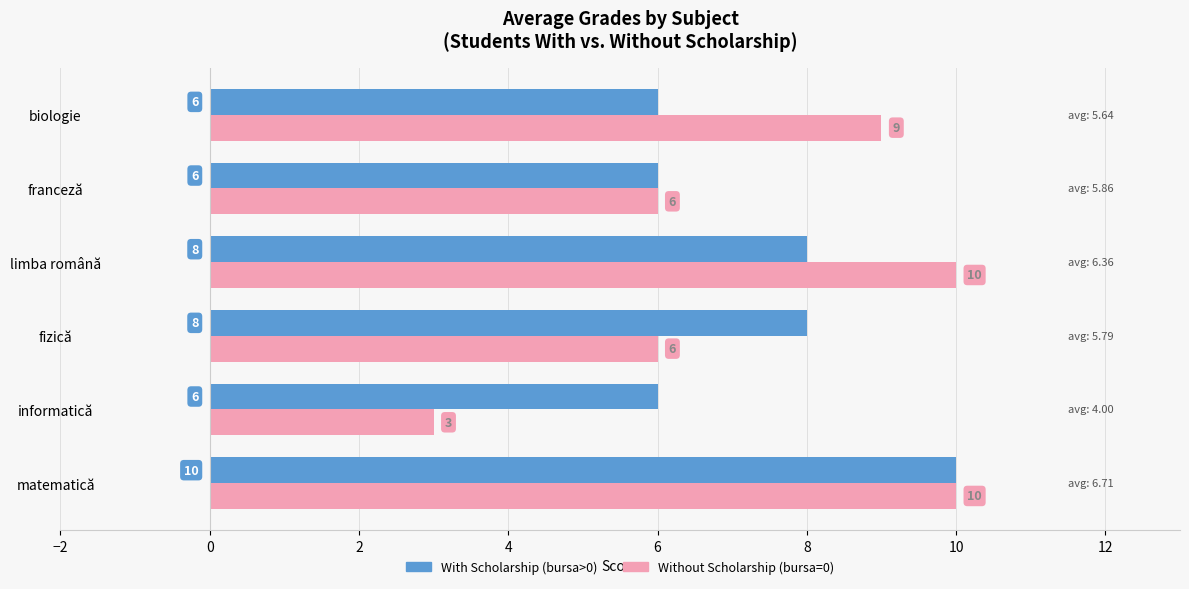

The value of Without Scholarship (bursa=0) at fizică is 6. True or false?

True